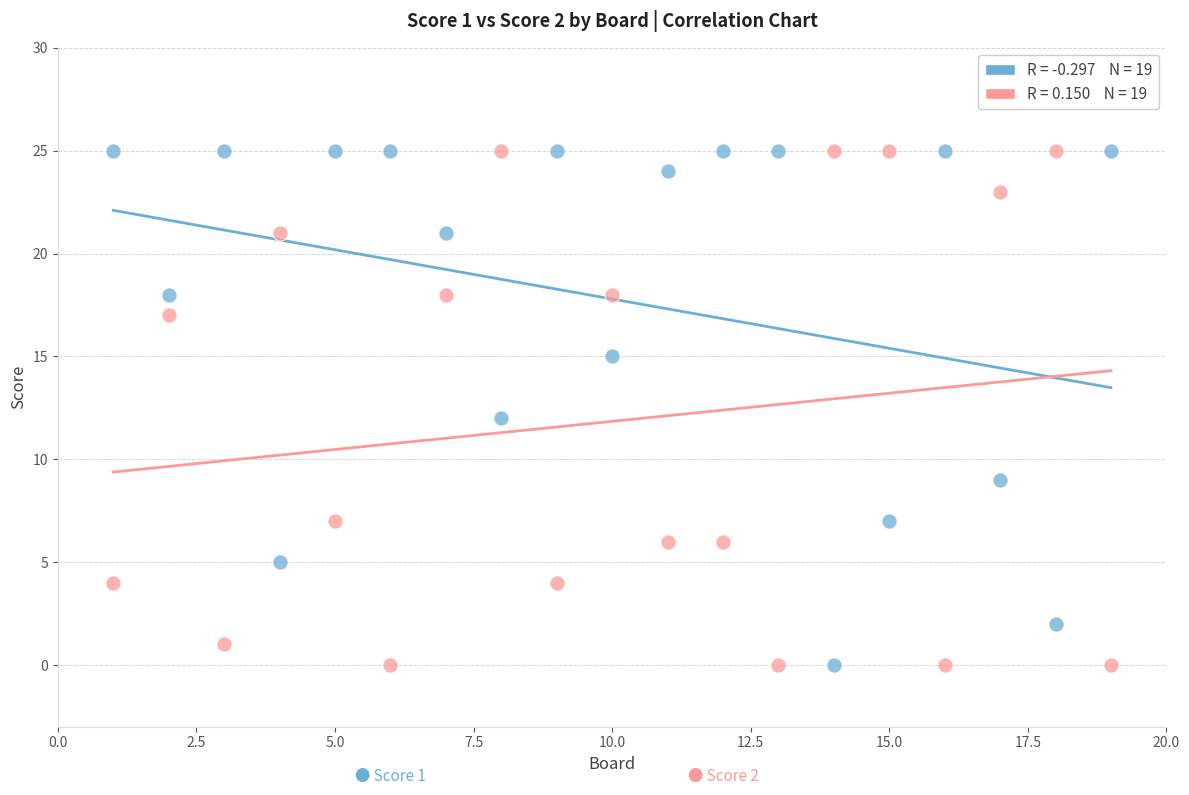

Across all data points, what is the range of X values (max minus min)?

18